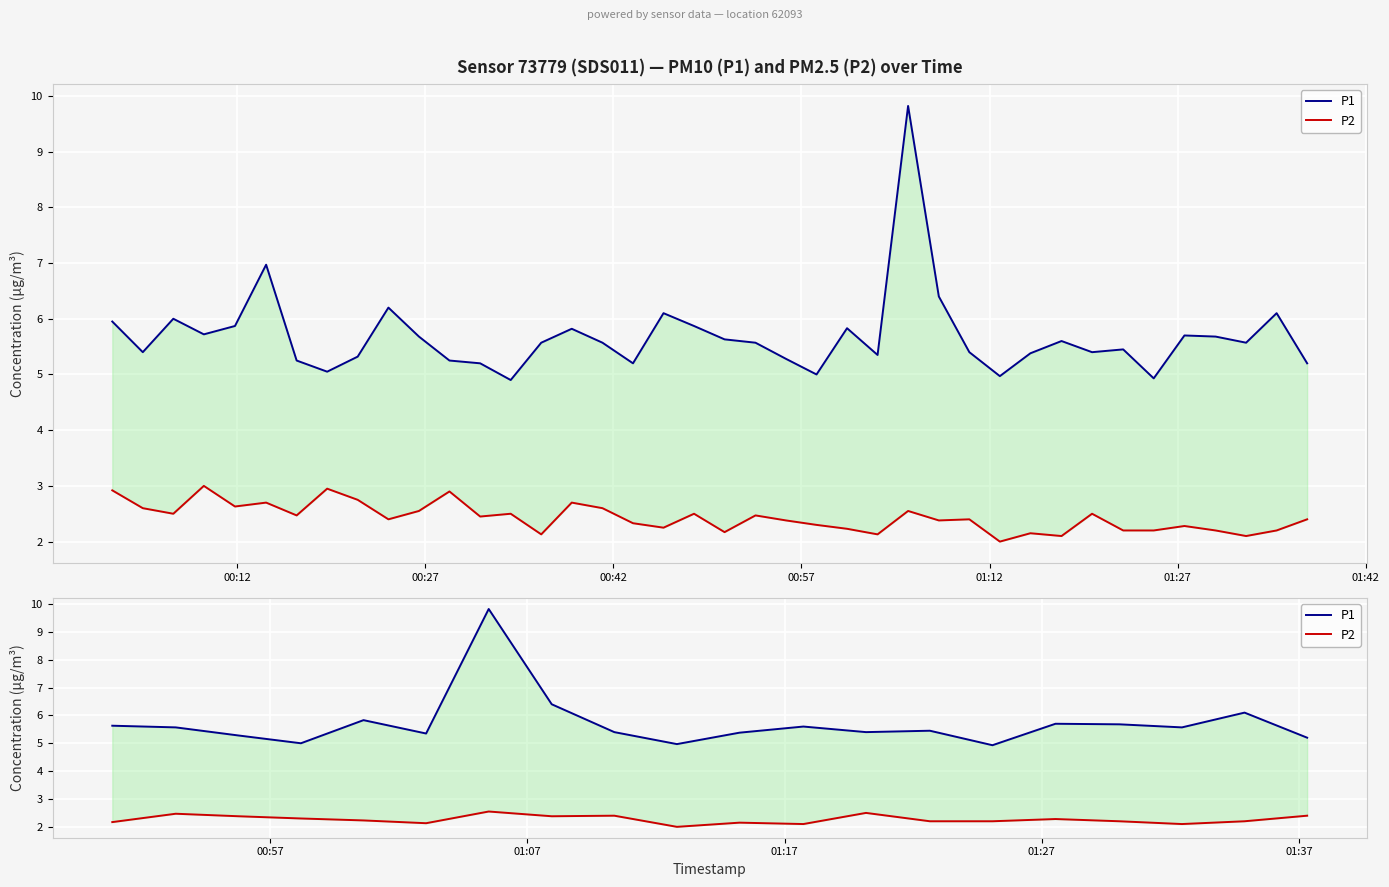

True or false: P1 has more than 0 points higher than both neighbors.

True